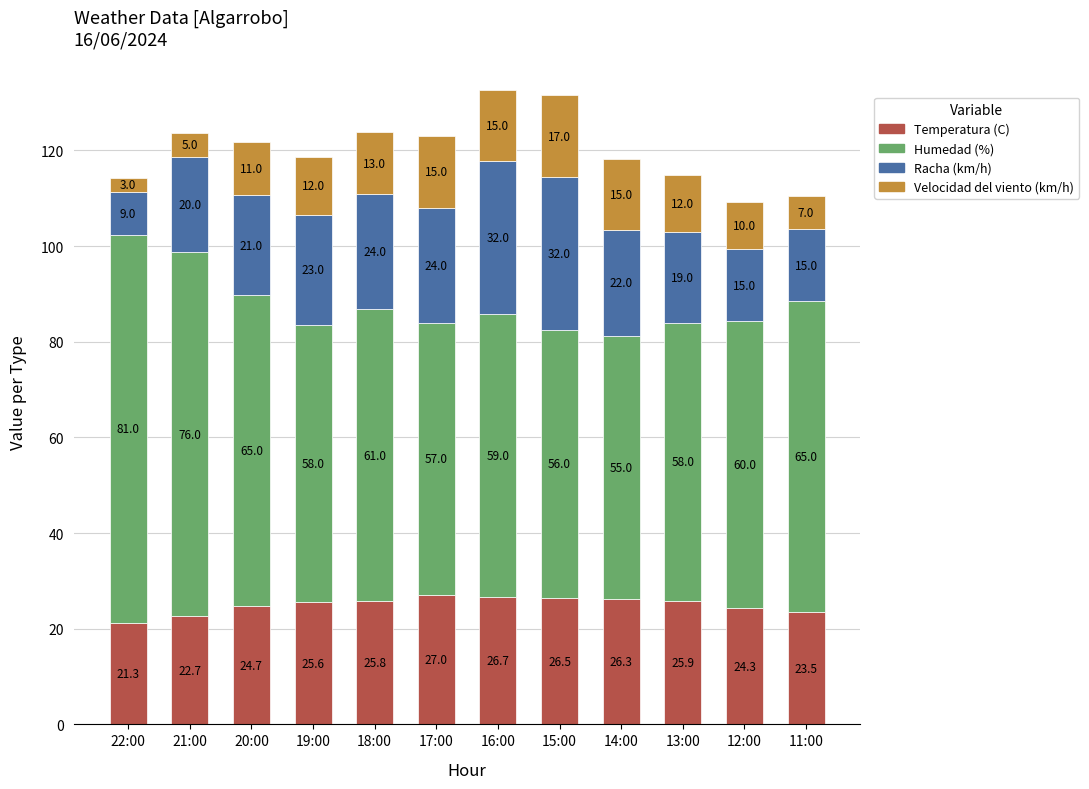

What is the lowest value of the Temperatura (C) series?

21.3